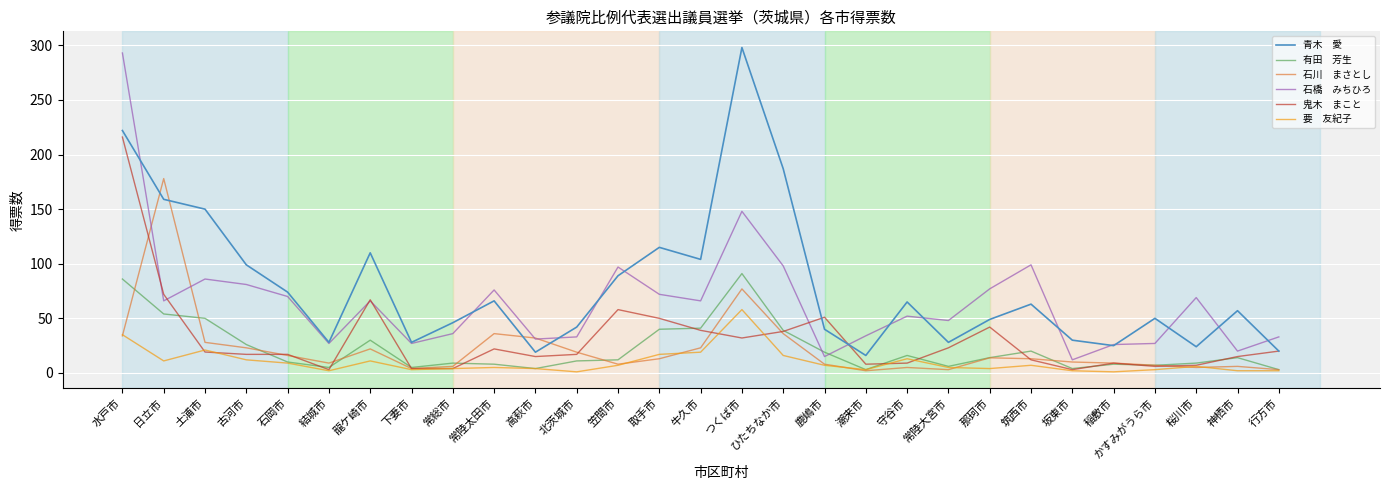

What is the difference between the highest and lowest values at 土浦市?

130.9